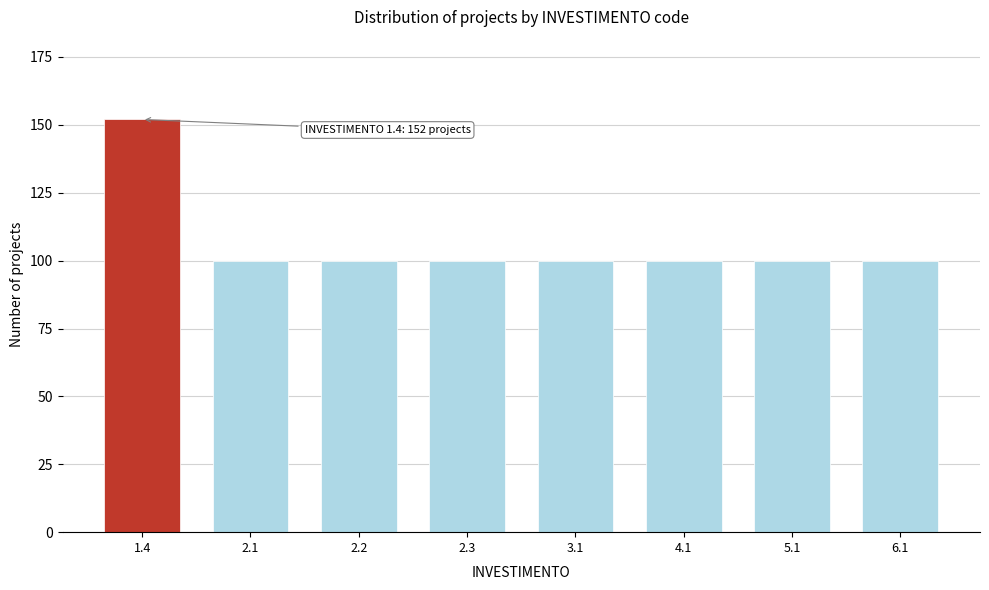

Reading left to right, transcribe all the data shown in this chart.

152	100	100	100	100	100	100	100